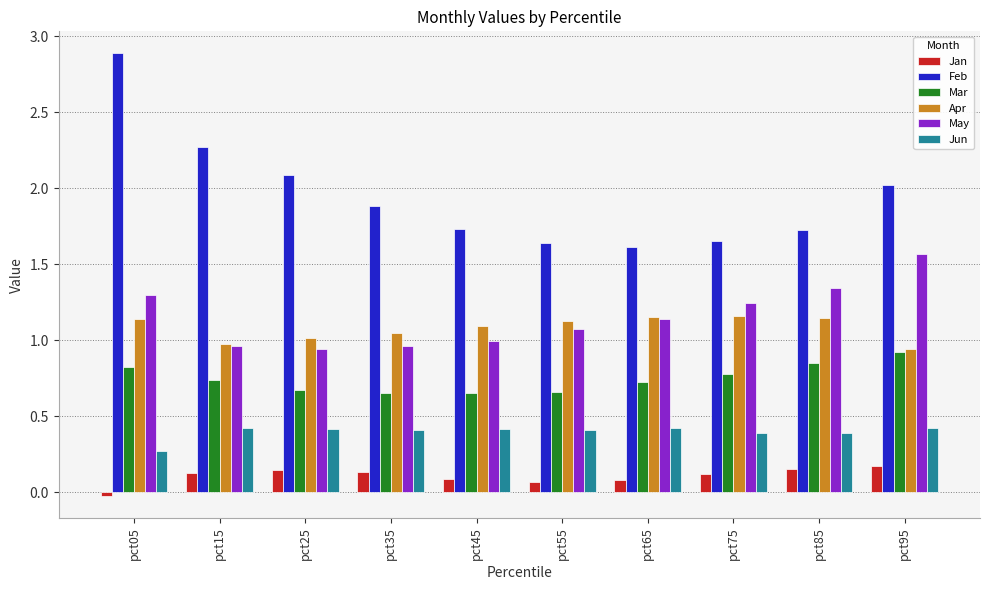

What are all the series names shown in the legend?

Jan, Feb, Mar, Apr, May, Jun